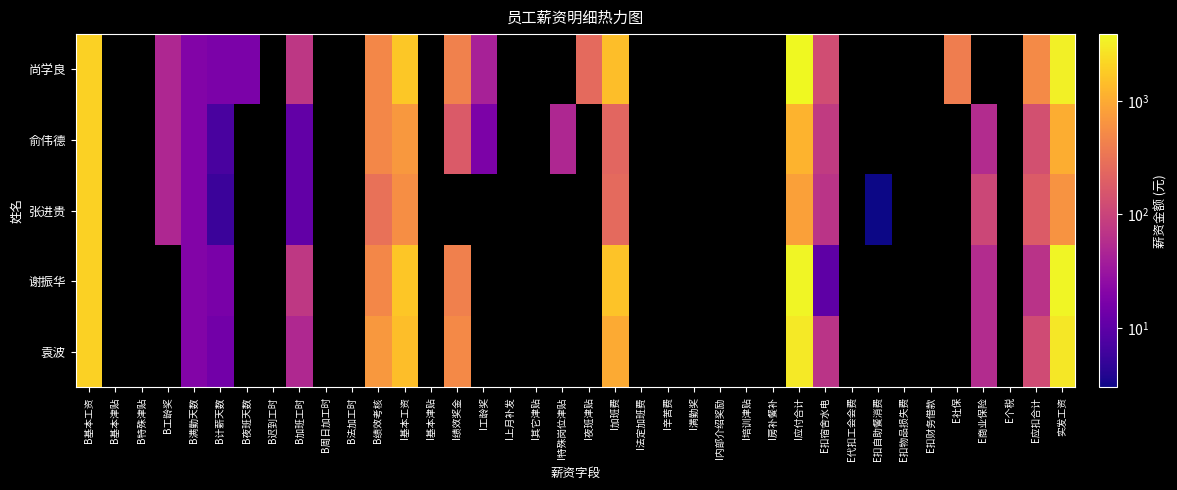

At how many categories does at least one series exceed 840?

5